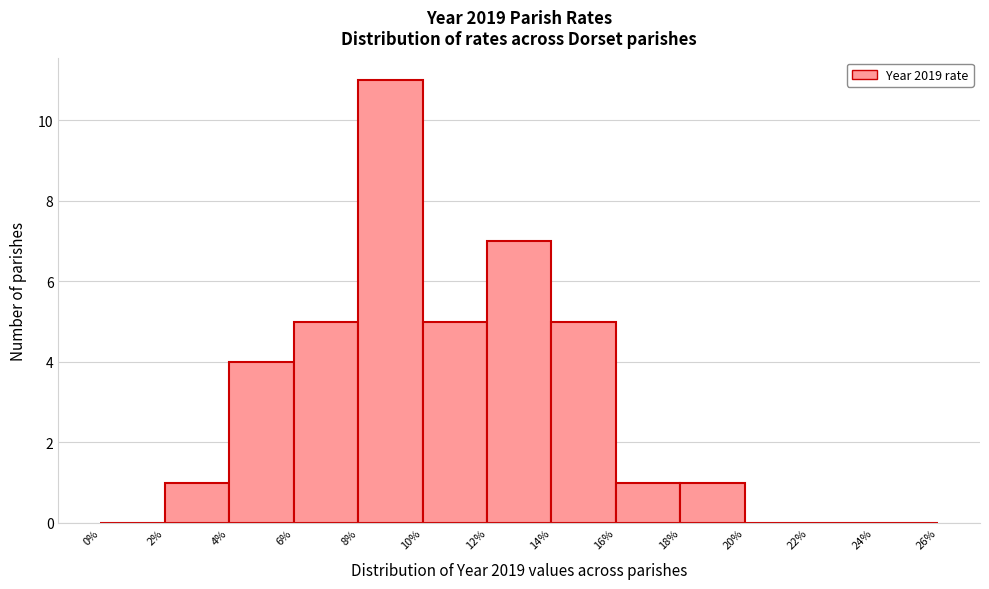

Reading left to right, list every bar in this chart as the range it spans on the x-axis followed by its height. The values are not printed on the chart, so give them approximately, as read against the axis.

0% to 2%: 0
2% to 4%: 1
4% to 6%: 4
6% to 8%: 5
8% to 10%: 11
10% to 12%: 5
12% to 14%: 7
14% to 16%: 5
16% to 18%: 1
18% to 20%: 1
20% to 22%: 0
22% to 24%: 0
24% to 26%: 0